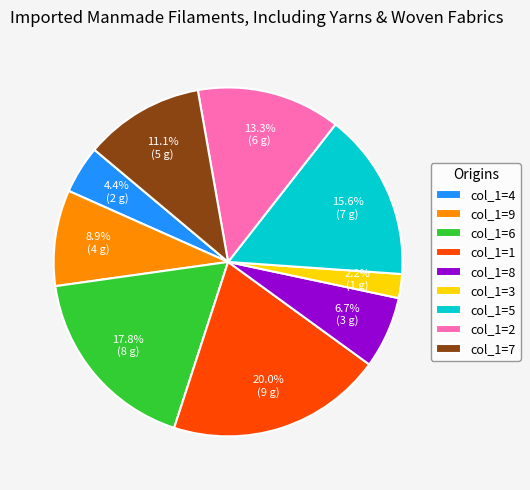

Count the number of slices in the pie.

9